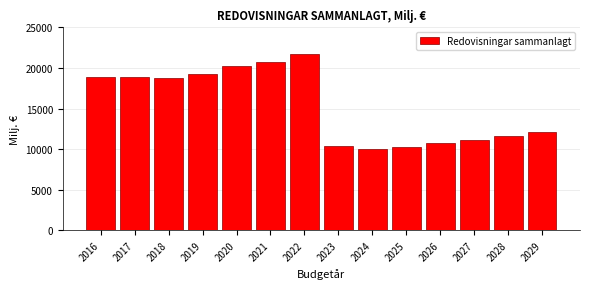

At which category does the chart reach its peak across all series?

2022